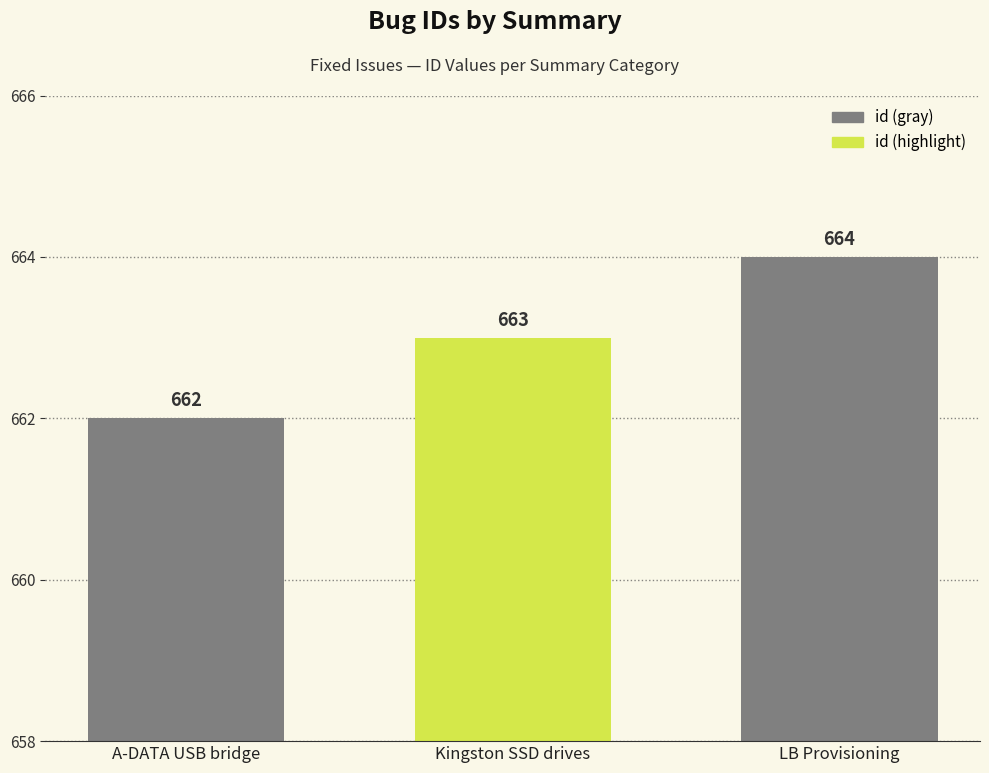

Are the bars grouped side by side (vs. stacked)?

No